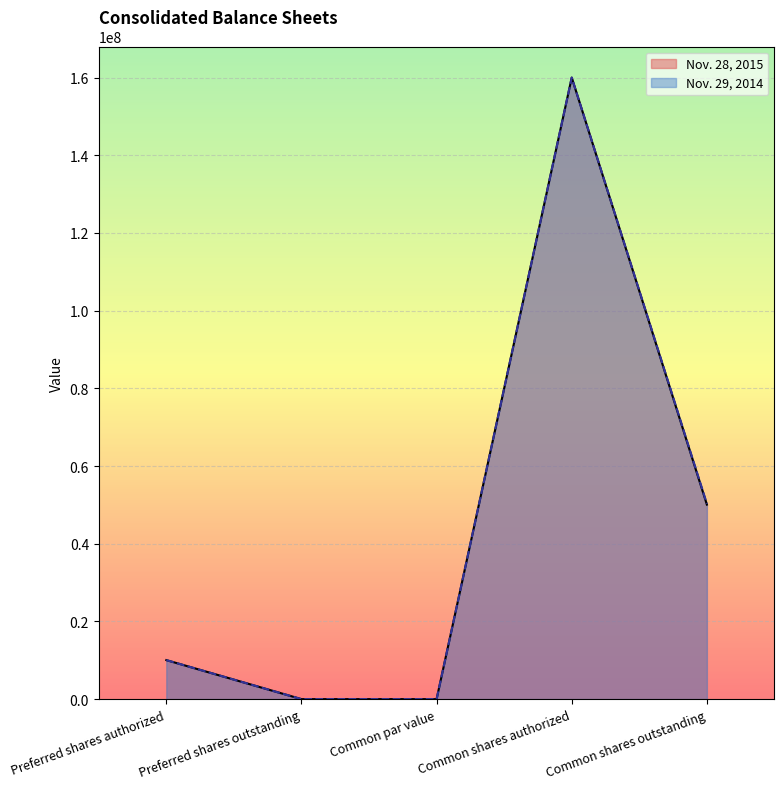

In Nov. 29, 2014, how many points are lower than both neighbors (excluding endpoints)?

1